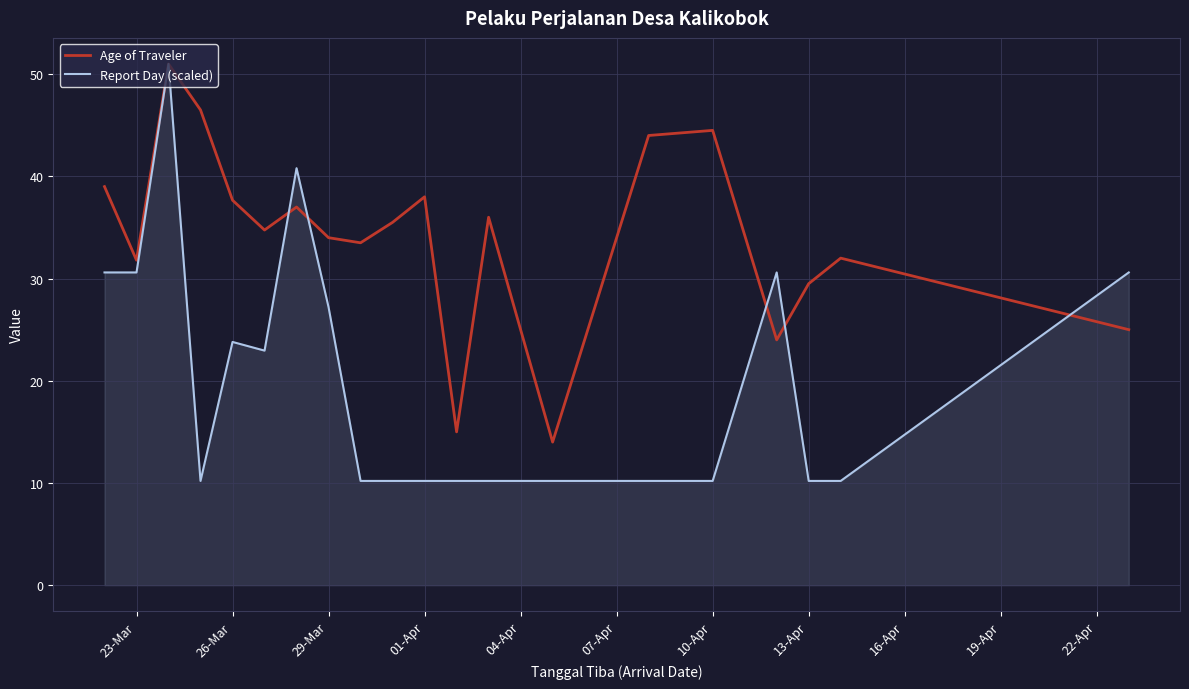

What is the minimum value shown in the chart?

10.2